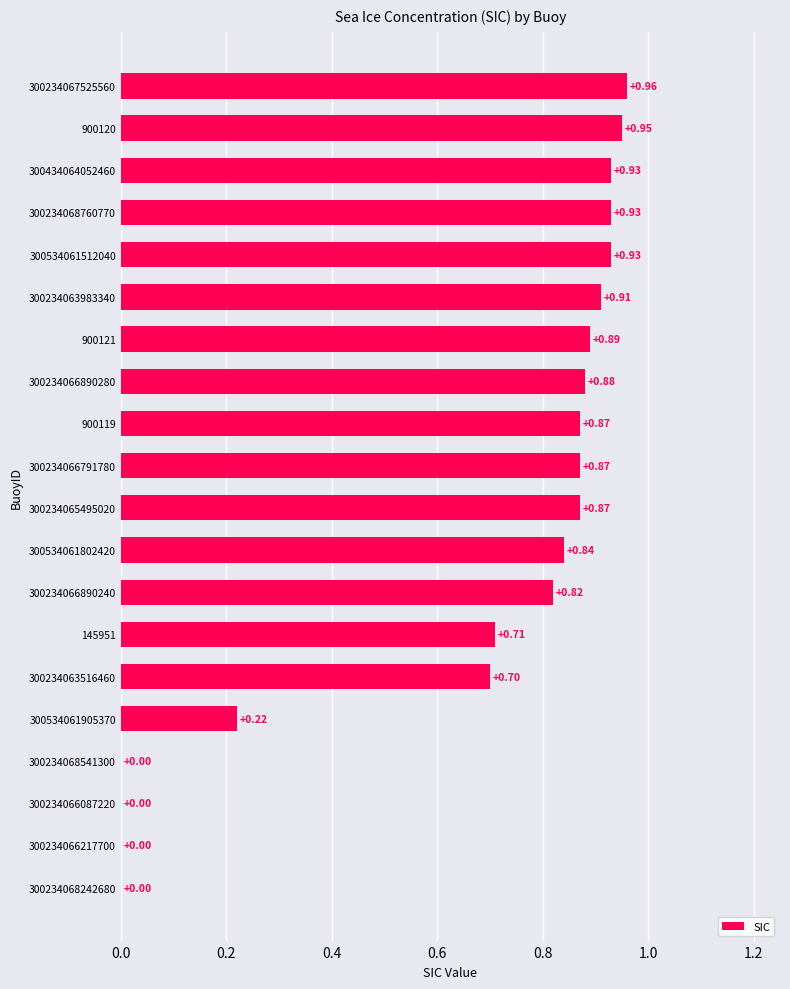

Count the number of data series in this chart.

1